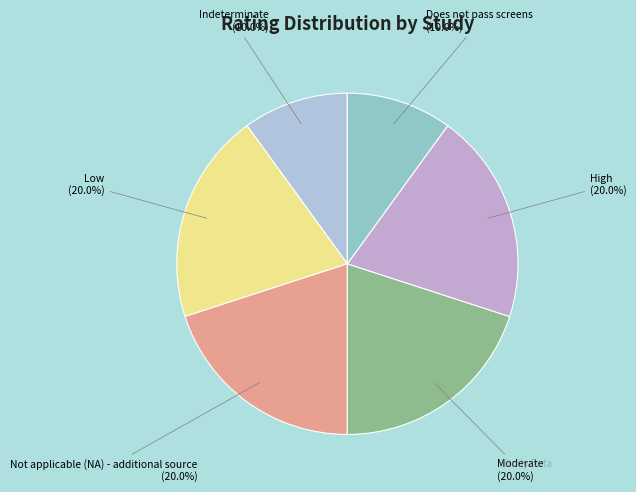

To the nearest percent, what is the difference between the largest and smallest slice percentages?

10%